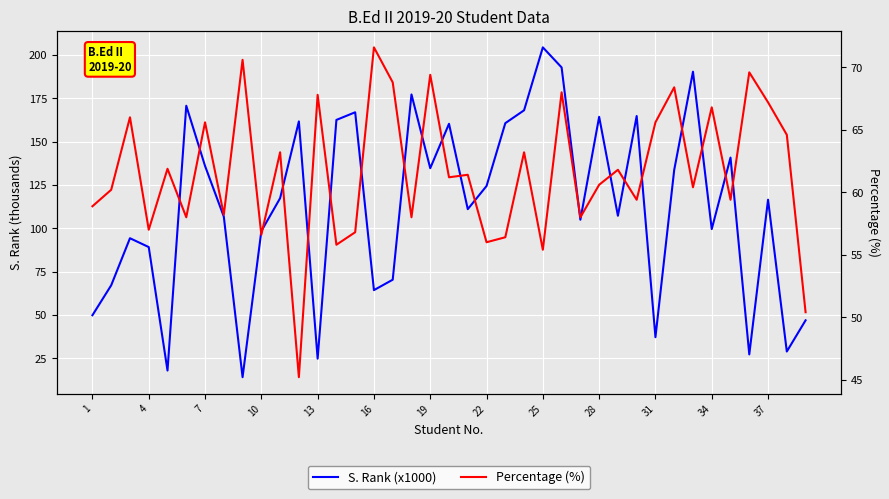

Which series has the largest range (max minus min)?

S. Rank (x1000)